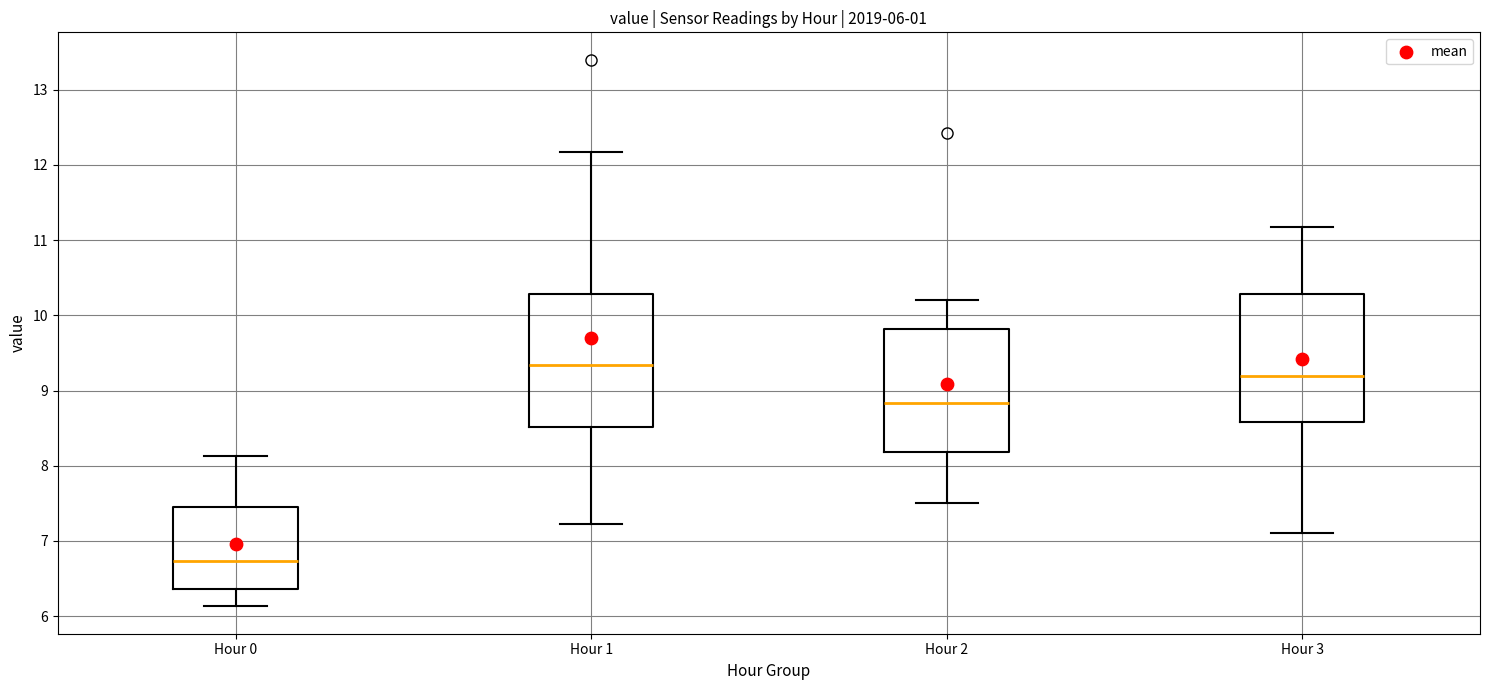

Which box's median line is the lowest?

Hour 0